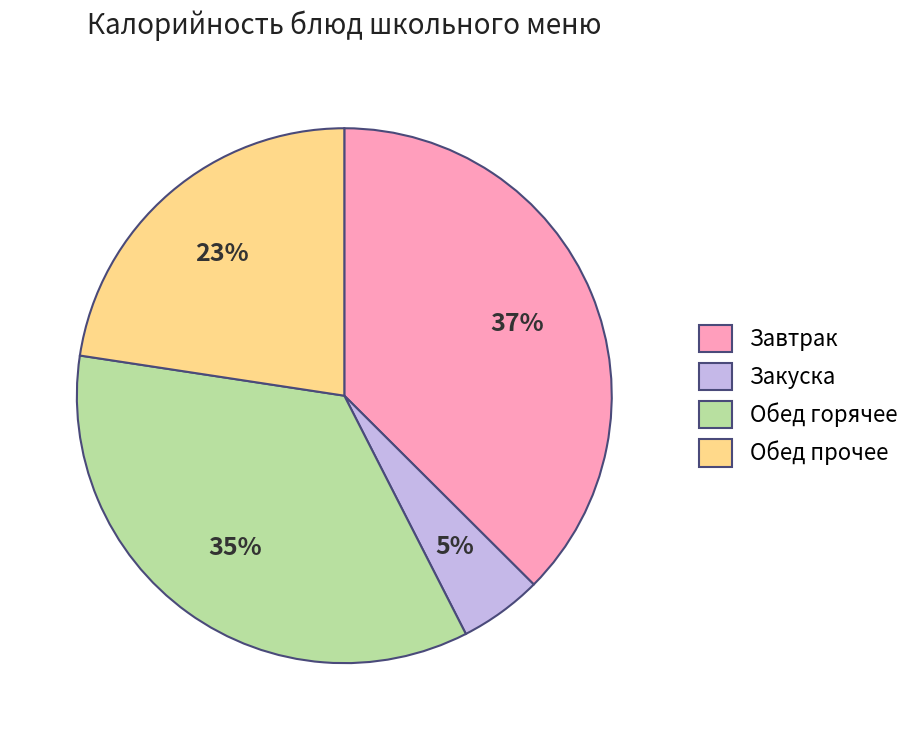

Is it true that Обед горячее is 23% of the pie?

False